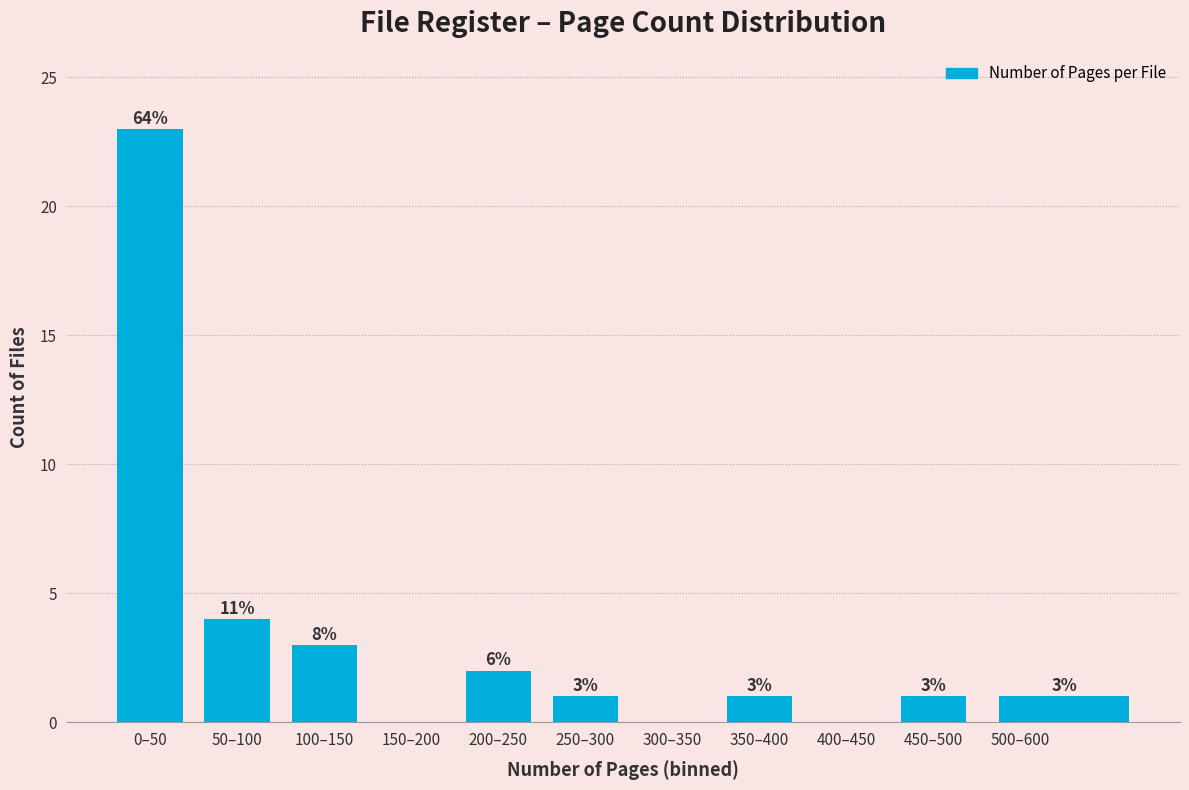

Reading left to right, list all the values displayed in this chart.

0–50=23	50–100=4	100–150=3	150–200=0	200–250=2	250–300=1	300–350=0	350–400=1	400–450=0	450–500=1	500–600=1